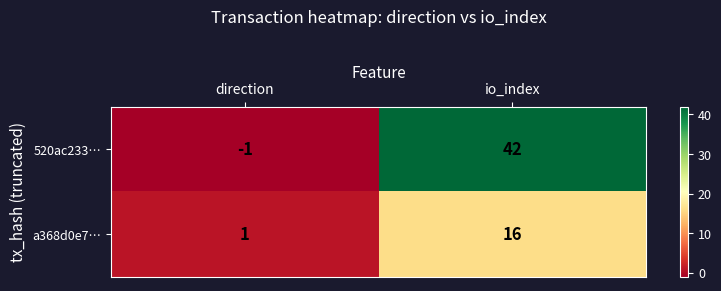

Which series has the largest total across all categories?

520ac233…